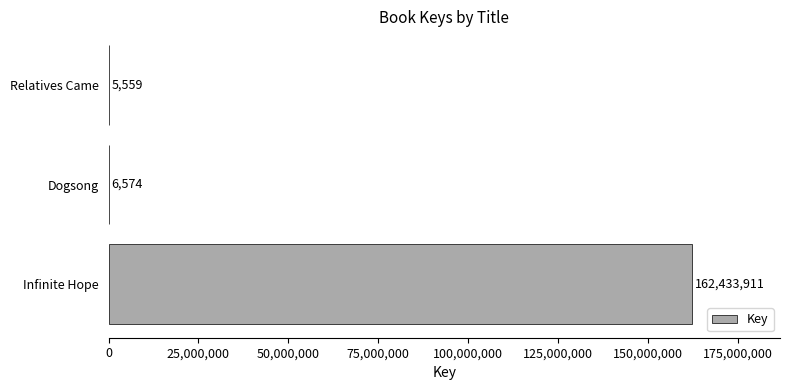

Approximately how many times larger is the value at Dogsong compared to Relatives Came?

1.2